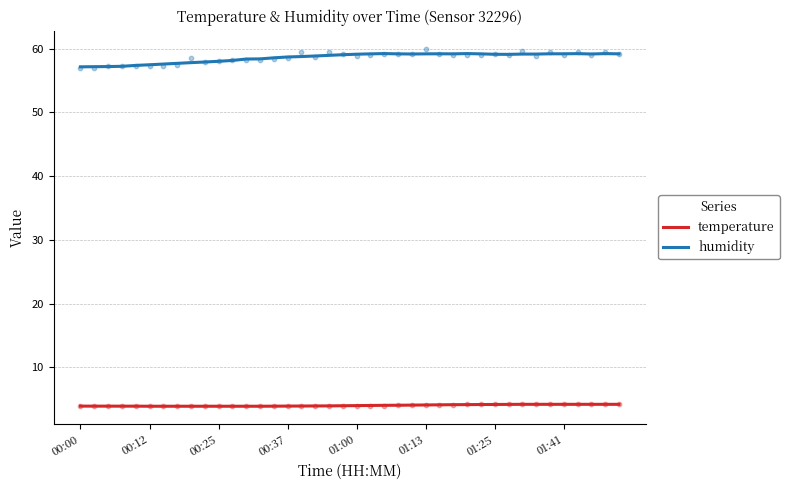

Which series contains the highest Y value?

humidity